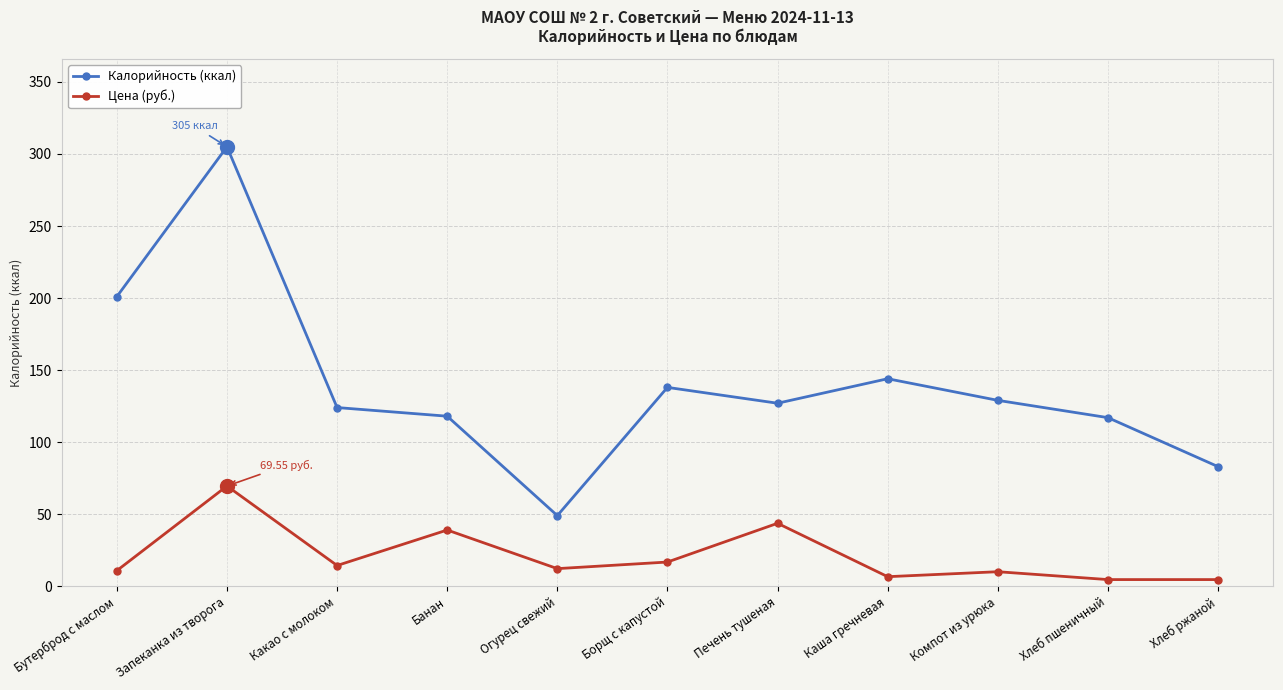

Is it true that Цена (руб.) equals 100.3 at Запеканка из творога?

False